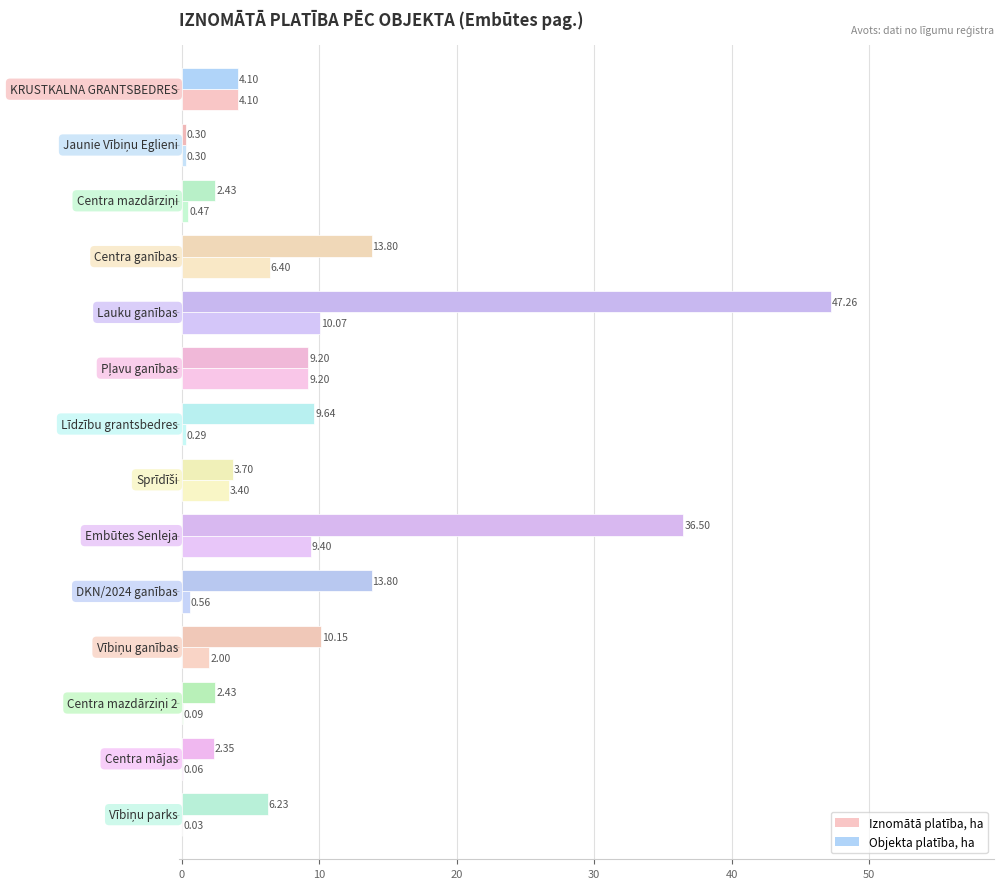

List the series in order of their overall mean, lowest first.

Iznomātā platība, ha, Objekta platība, ha